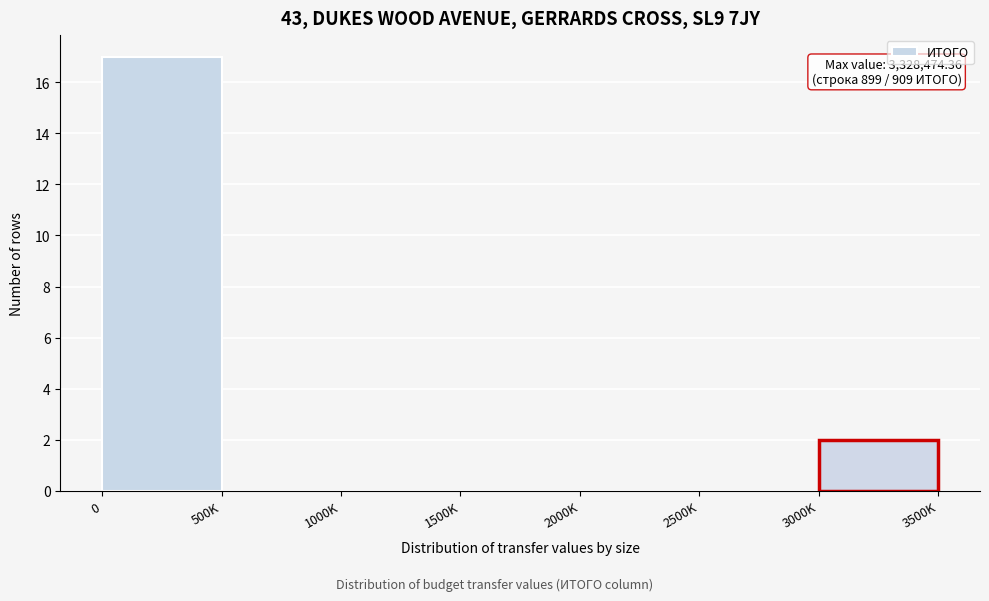

Reading left to right, list all the values displayed in this chart.

0=17	500K=0	1000K=0	1500K=0	2000K=0	2500K=0	3000K=2